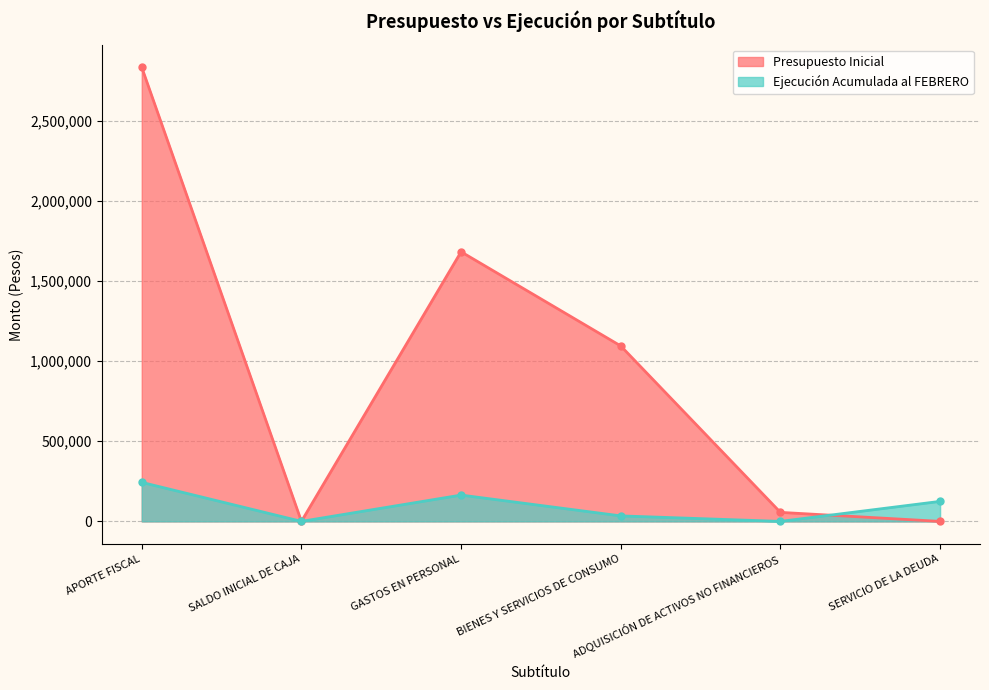

At how many categories does at least one series exceed 2208210?

1